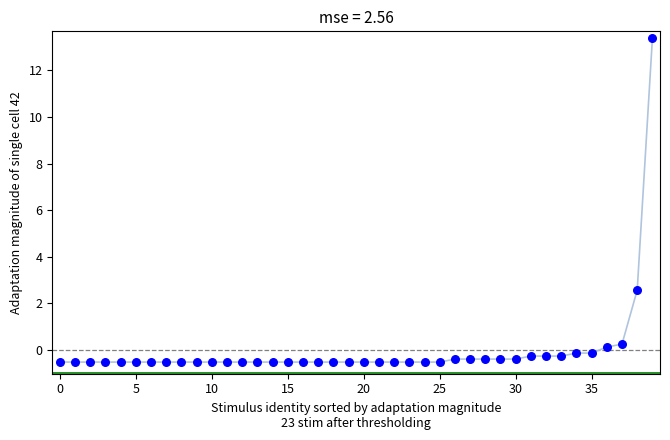

What is the range of Y values (max minus min)?

13.9